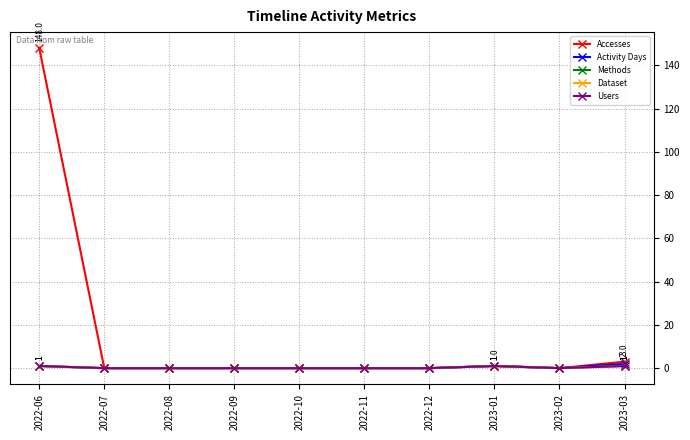

Count the Dataset values in the range 0 to 1.

10